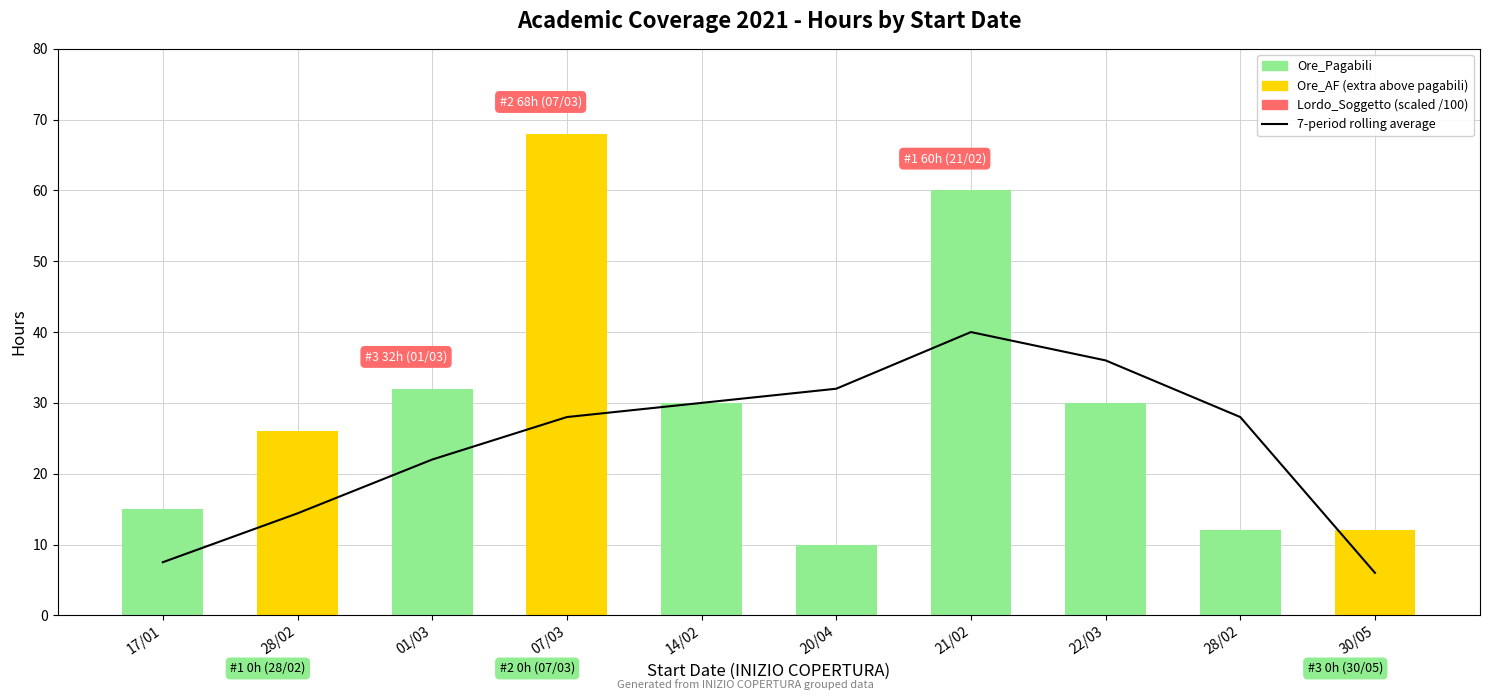

Reading right to left, transcribe all the data shown in this chart.

7-period rolling average: 30/05=6.0	28/02=28.0	22/03=36.0	21/02=40.0	20/04=32.0	14/02=30.0	07/03=28.0	01/03=22.0	28/02=14.4	17/01=7.5
Ore_Pagabili: 30/05=0.0	28/02=12.0	22/03=30.0	21/02=60.0	20/04=10.0	14/02=30.0	07/03=0.0	01/03=32.0	28/02=0.0	17/01=15.0
Ore_AF (extra): 30/05=12.0	28/02=0.0	22/03=0.0	21/02=0.0	20/04=0.0	14/02=0.0	07/03=68.0	01/03=0.0	28/02=26.0	17/01=0.0
Lordo_Soggetto (scaled): 30/05=0.0	28/02=0.0	22/03=0.0	21/02=0.0	20/04=0.0	14/02=0.0	07/03=0.0	01/03=0.0	28/02=0.0	17/01=0.0